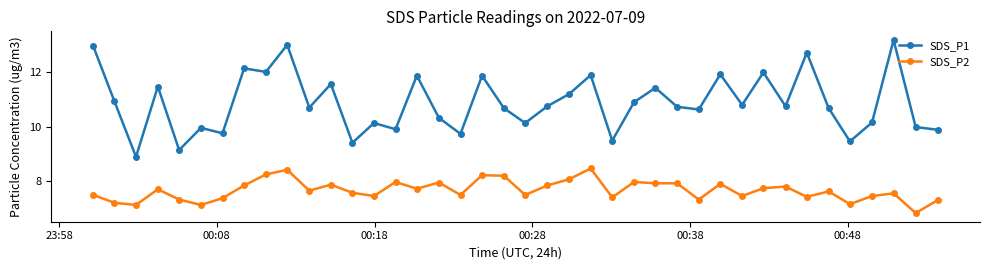

Which series has the largest range (max minus min)?

SDS_P1